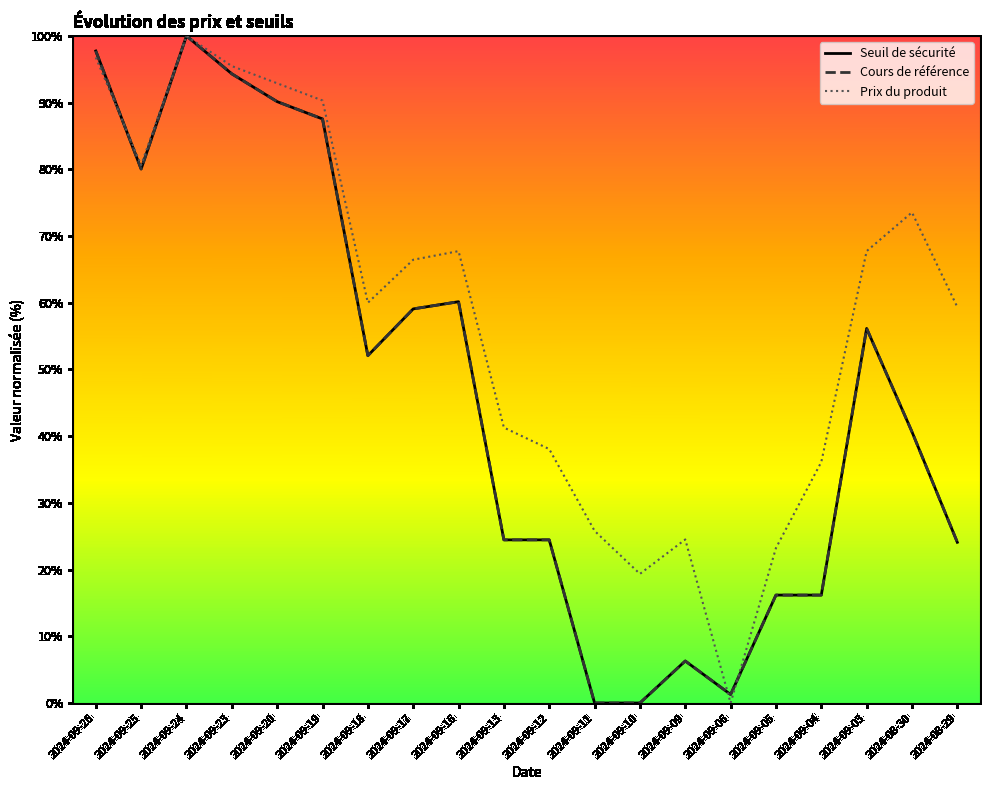

Which category has the highest value in the Seuil de sécurité series?

2024-09-24